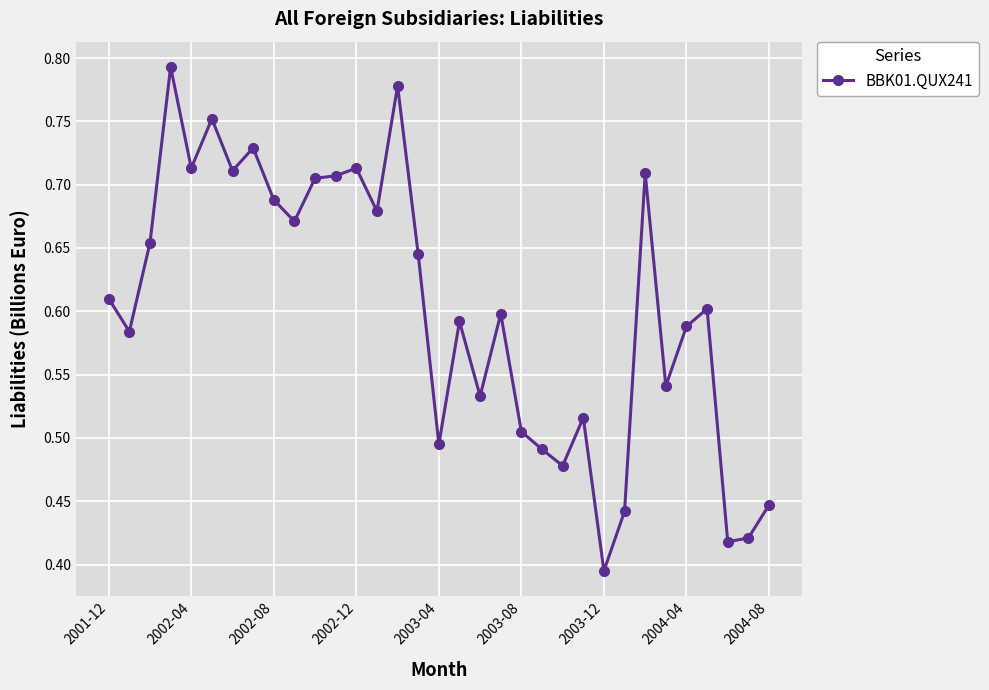

Is this an area chart (filled region under the line)?

No